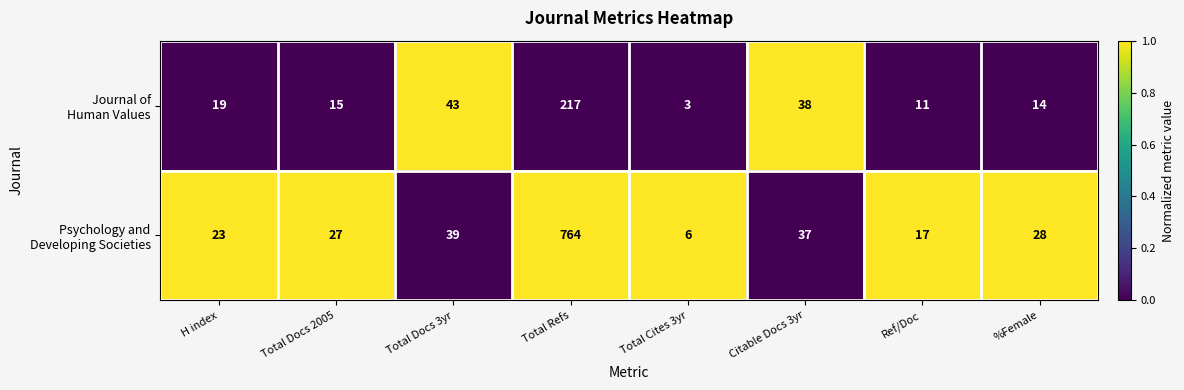

What is the difference between the highest and lowest values at Total Cites 3yr?

3